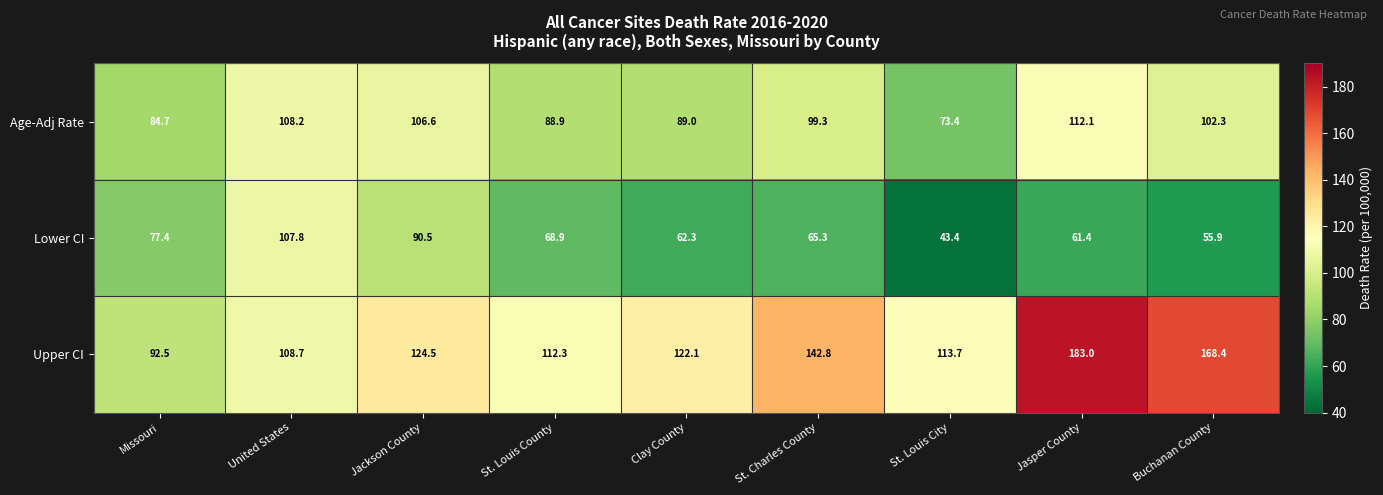

Rank the series by their maximum value, from lowest to highest.

Lower CI, Age-Adj Rate, Upper CI